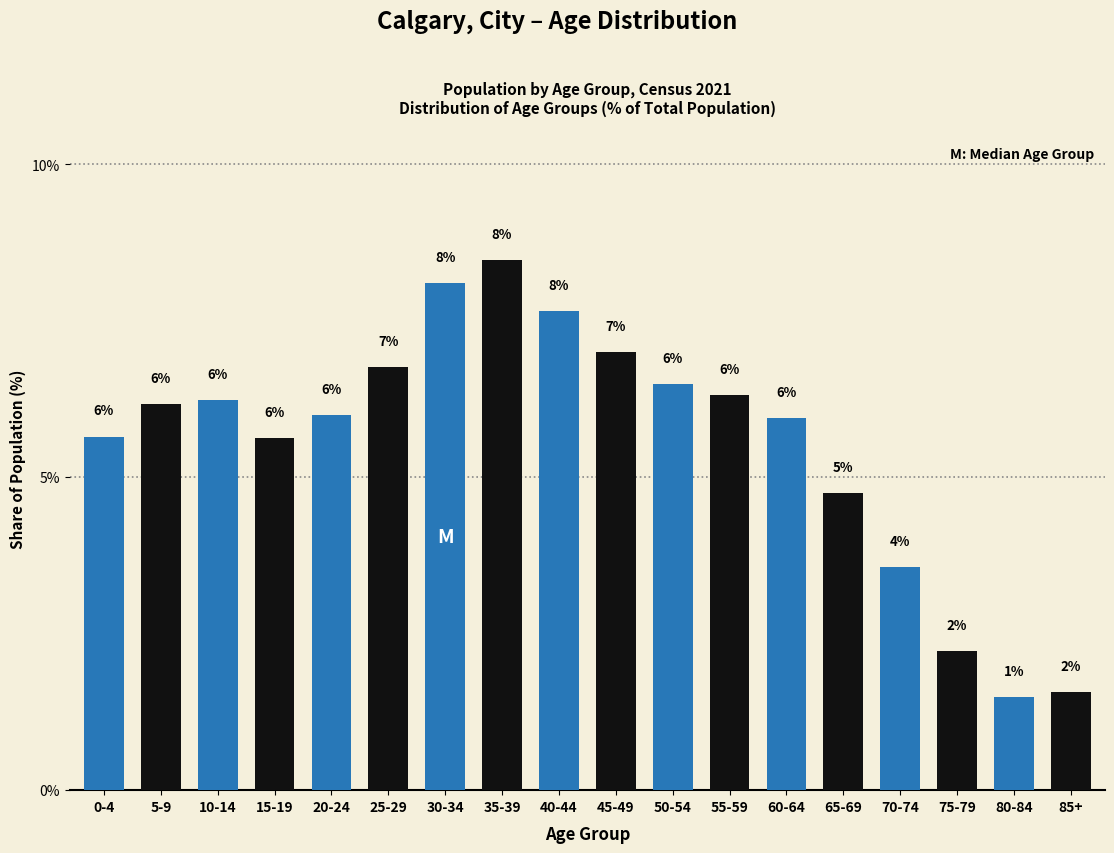

Between 85+ and 10-14, which is larger?

10-14